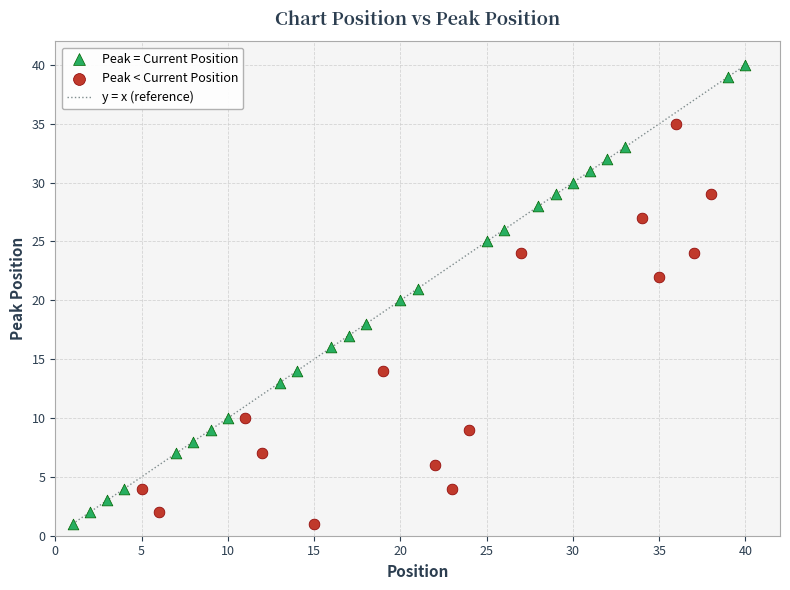

Which series contains the highest Y value?

Peak = Current Position